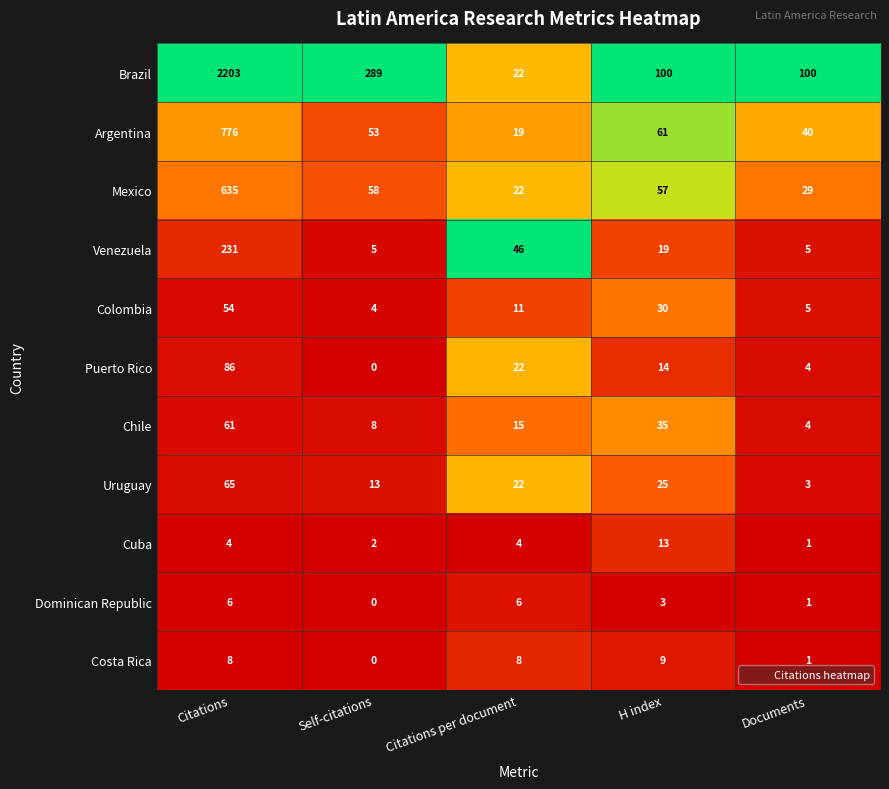

What is the total value across all series at Documents?

193